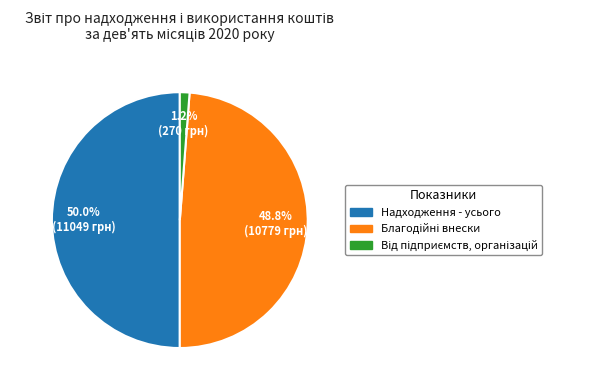

What is the largest slice in the pie chart?

Надходження - усього